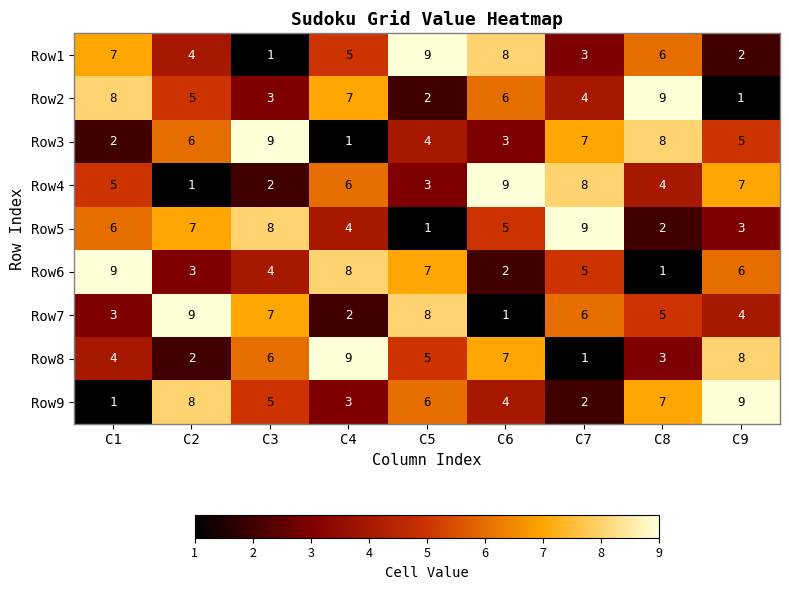

What is the total value across all series at C3?

45